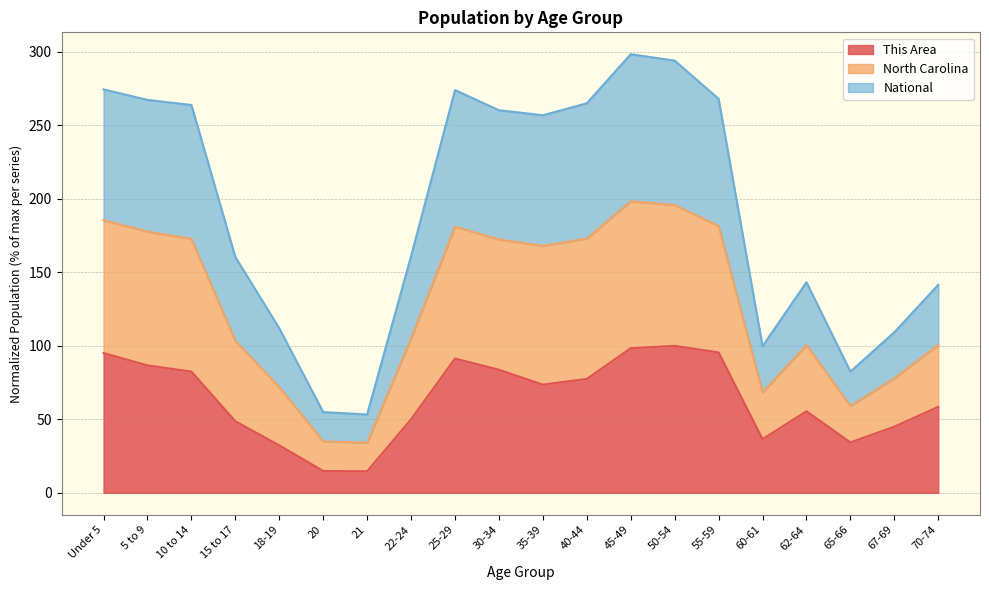

What are all the series names shown in the legend?

This Area, North Carolina, National